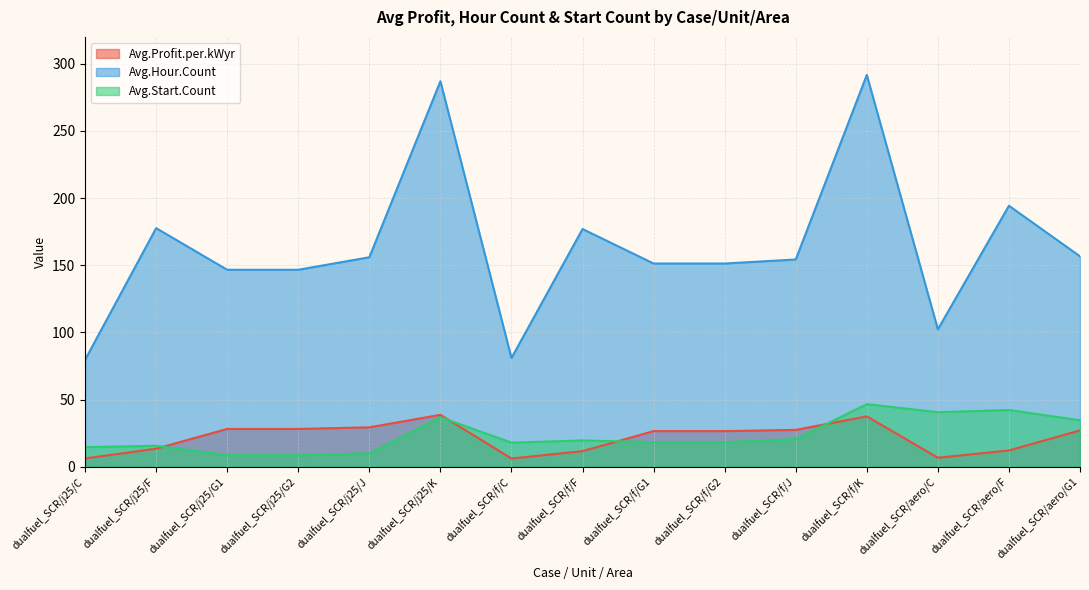

What is the difference between the Avg.Start.Count values at dualfuel_SCR/f/C and dualfuel_SCR/j25/C?

3.3